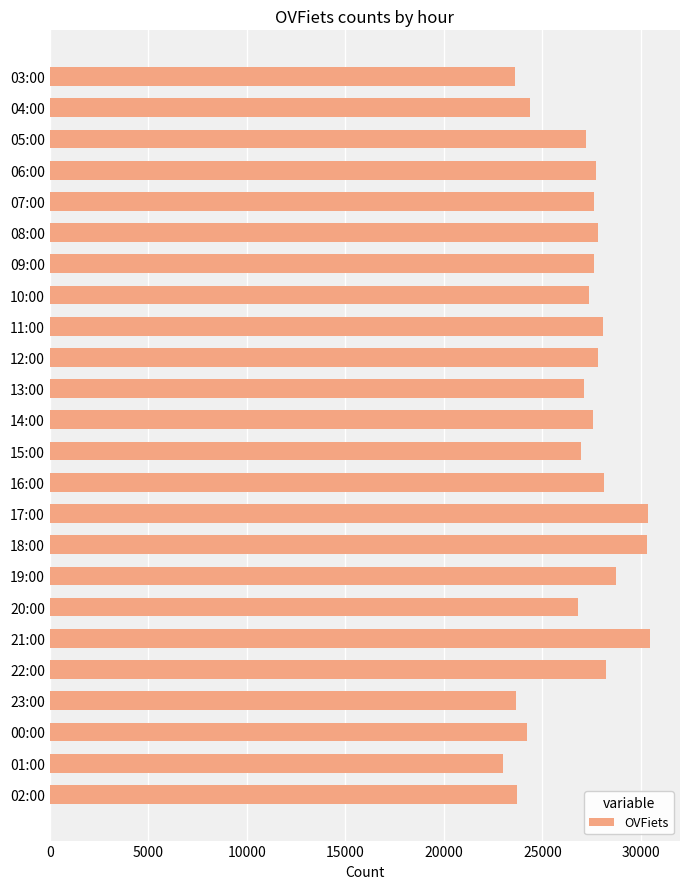

What is the label of the 12th bar from the bottom?

15:00